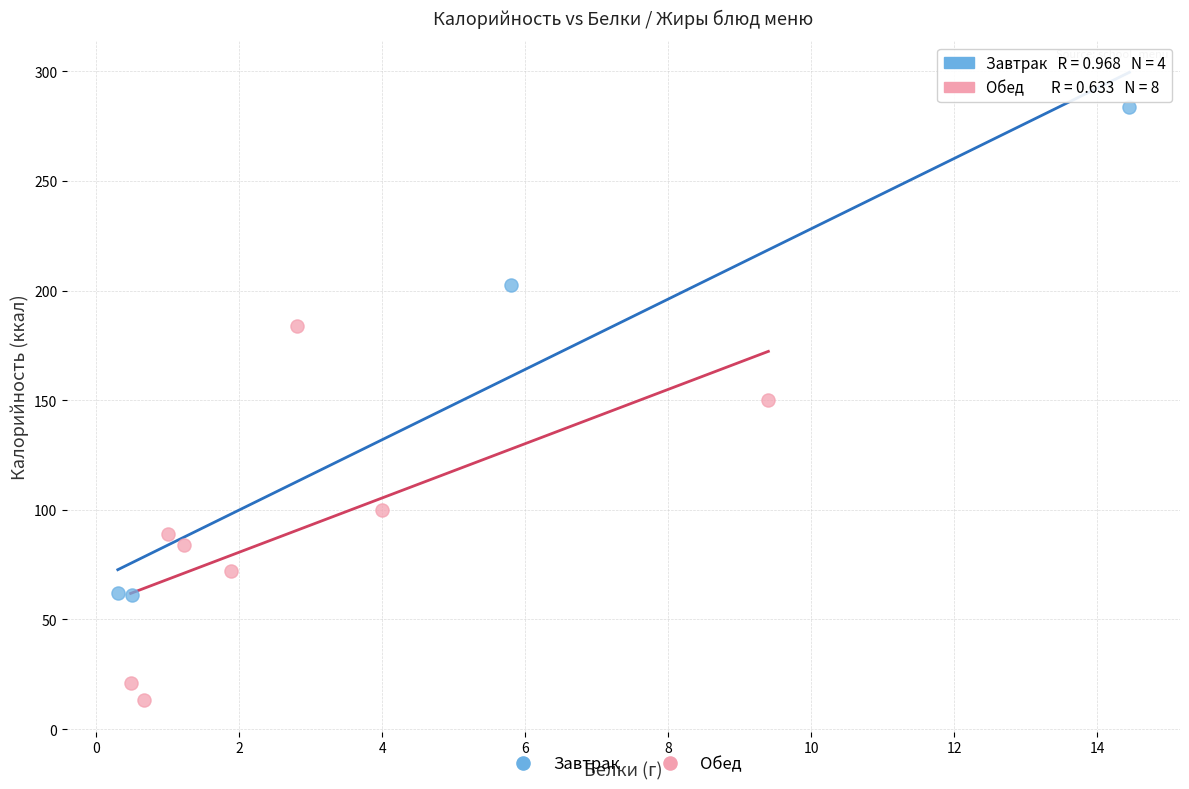

Which series contains the lowest Y value?

Обед